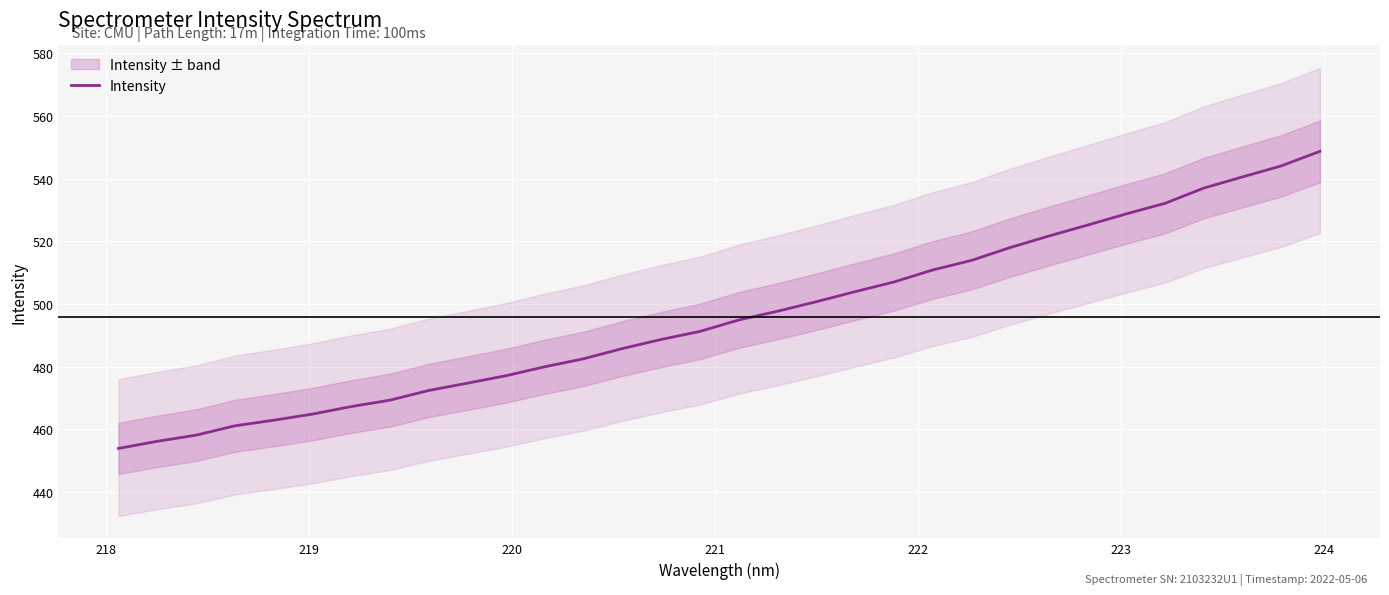

What is the minimum value shown in the chart?

453.9